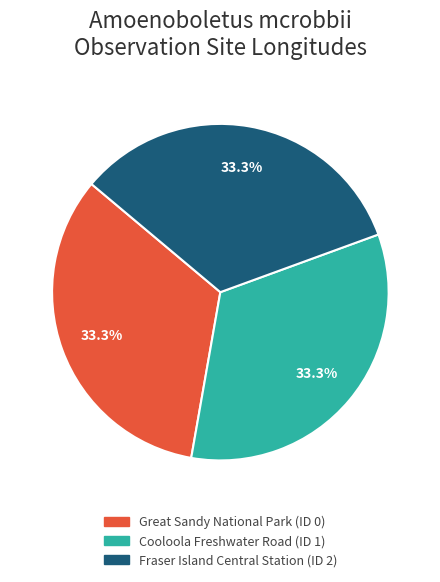

Count the number of slices in the pie.

3